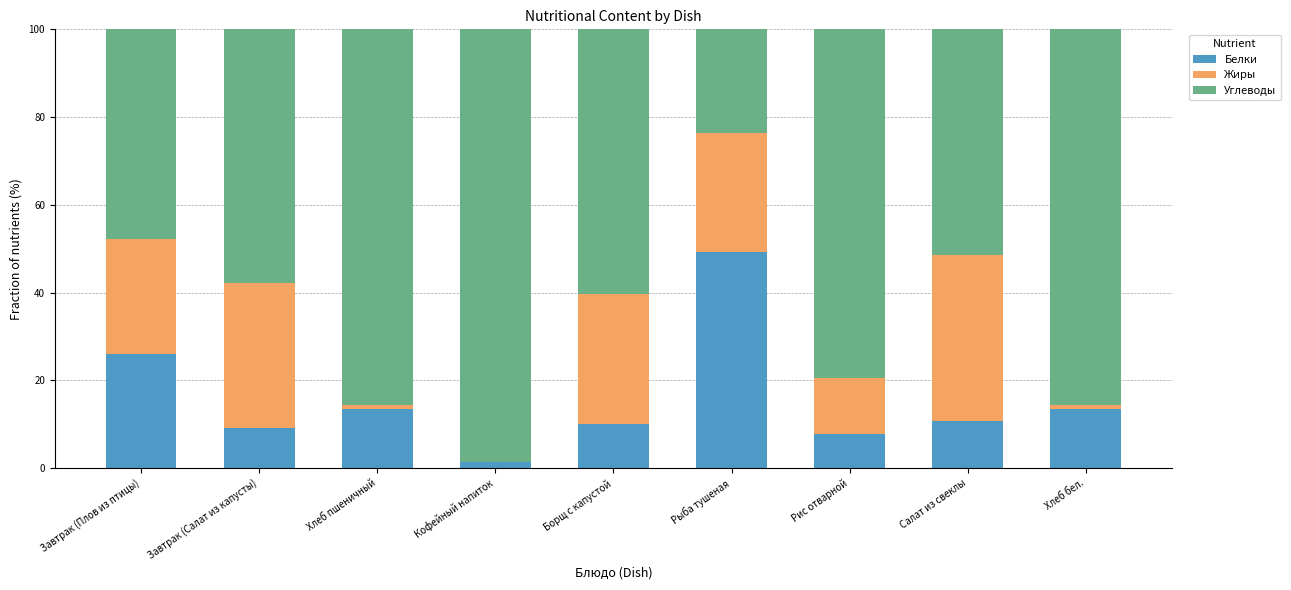

What value does the Белки series have at Рыба тушеная?

49.2